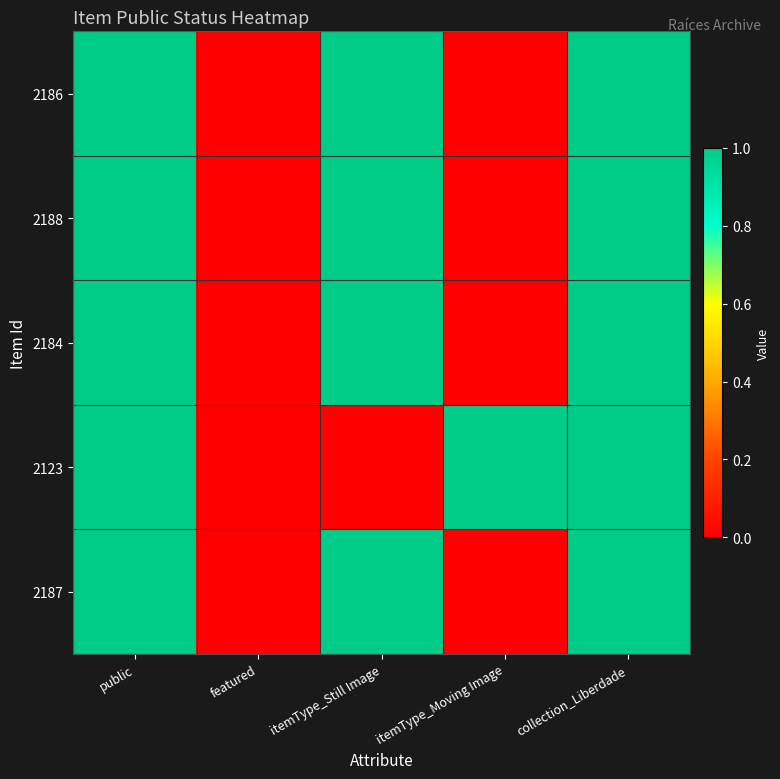

Count the number of categories in the chart.

5